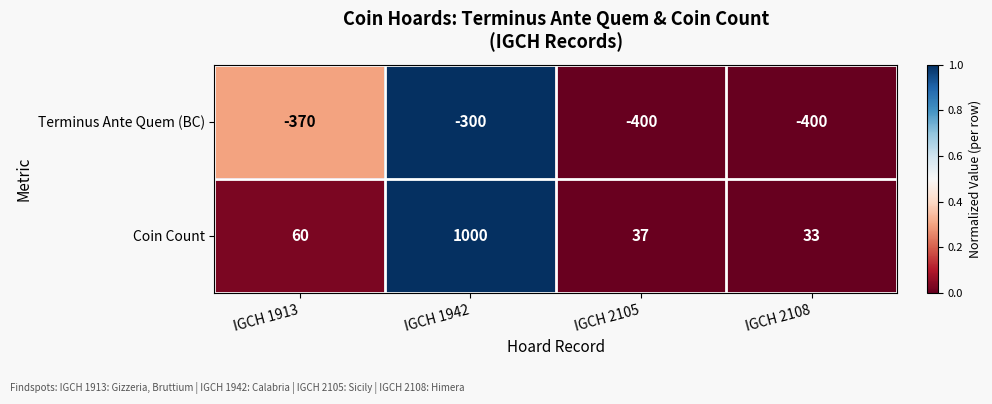

Read the Terminus Ante Quem (BC) value at IGCH 1942.

-300